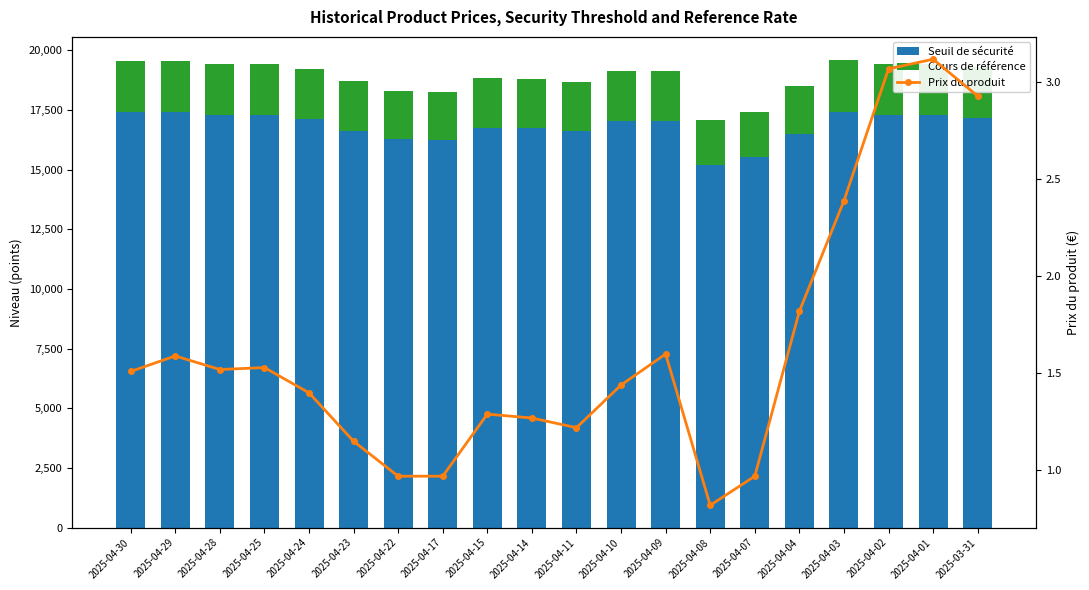

How many categories are shown in the chart?

20